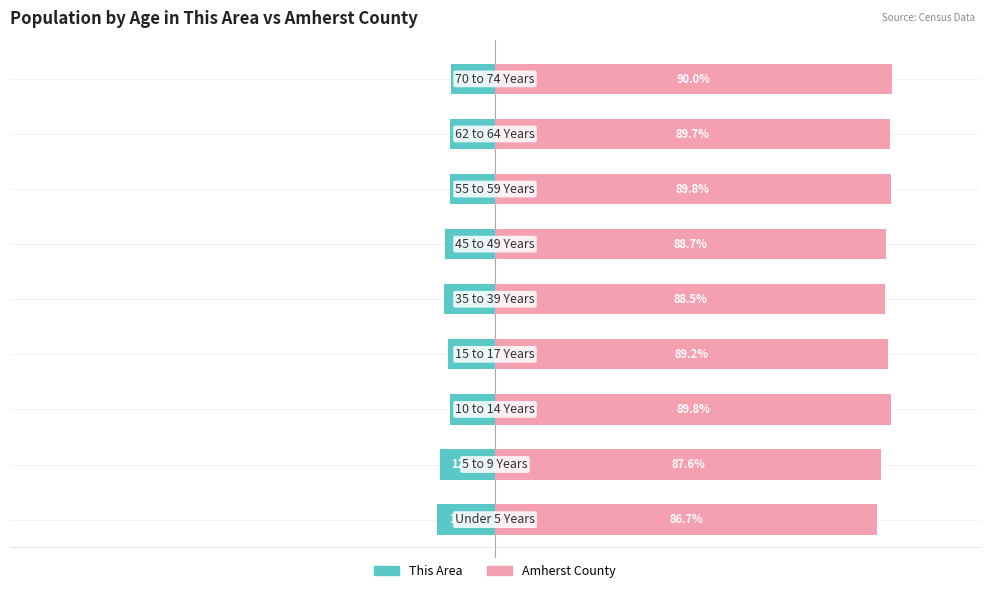

How many data points in Amherst County are above 89?

5